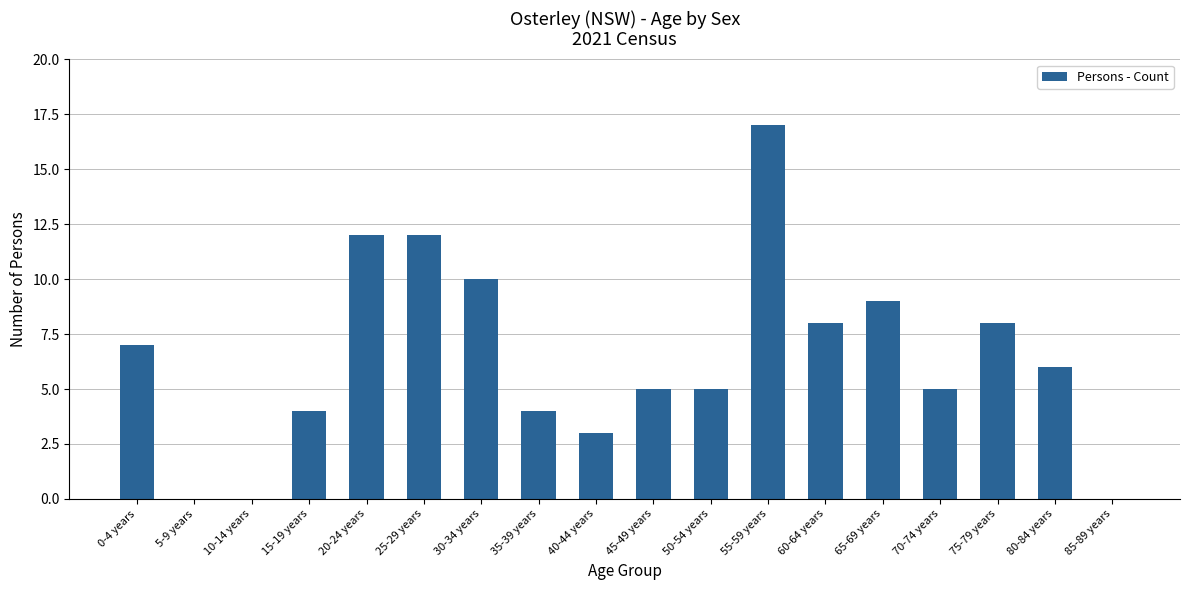

Between 55-59 years and 70-74 years, which is larger?

55-59 years